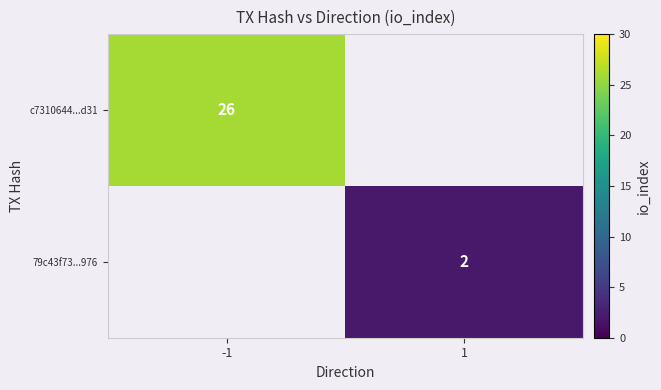

The 79c43f73...976 series shows 1 at 1. True or false?

False